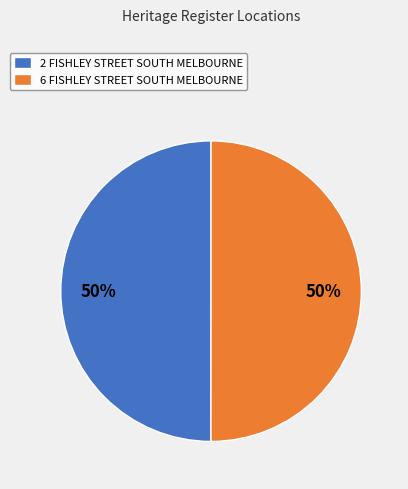

True or false: 2 FISHLEY STREET SOUTH MELBOURNE accounts for 38% of the total.

False